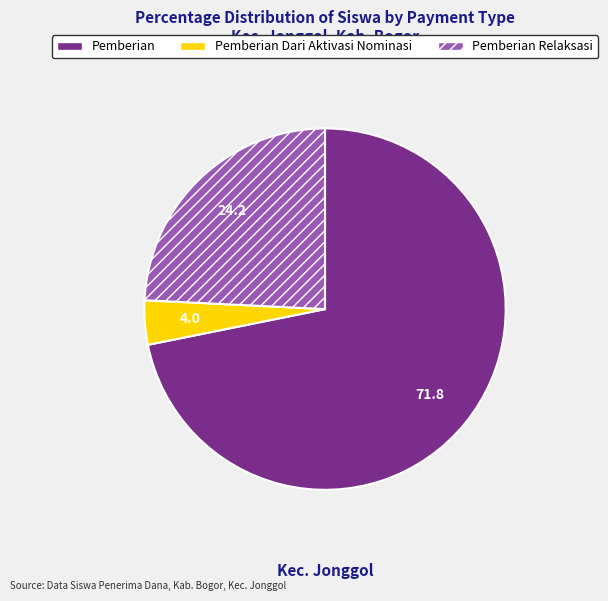

True or false: Pemberian Relaksasi accounts for 11% of the total.

False